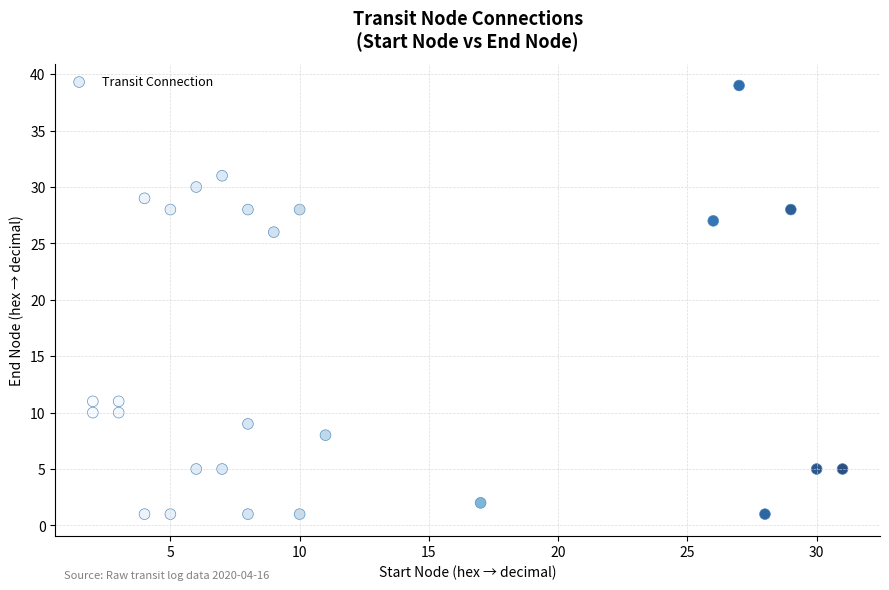

What Y value in the scatter plot is closest to 20?

26